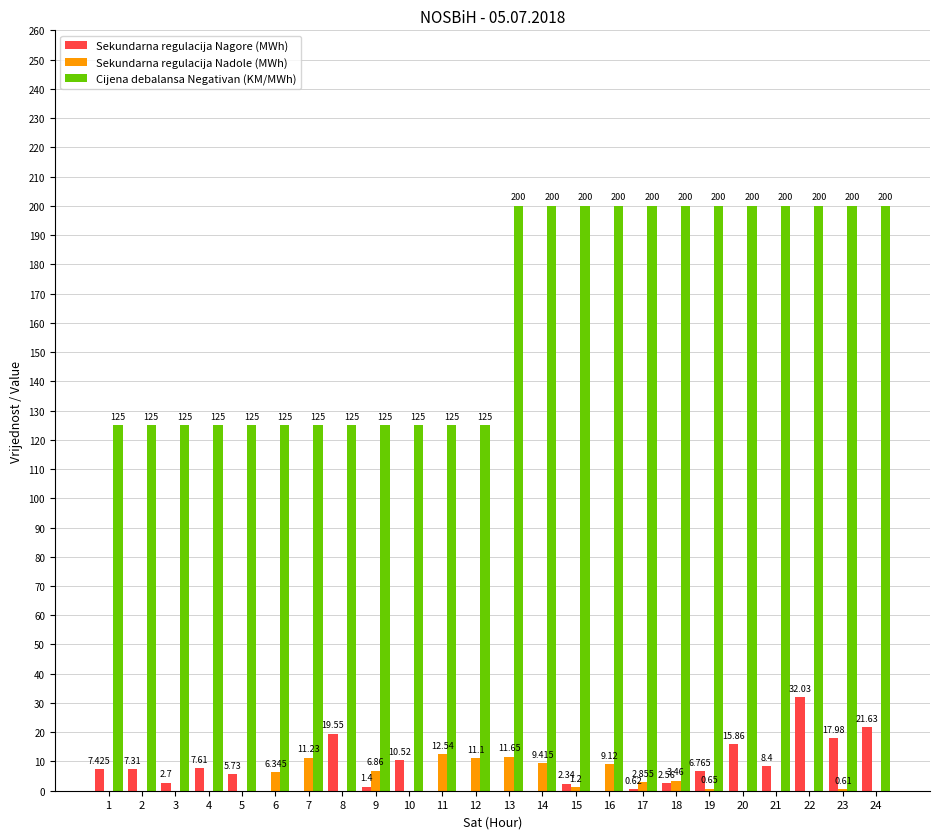

True or false: Sekundarna regulacija Nagore (MWh) has a value of 10.5 at 10.

True